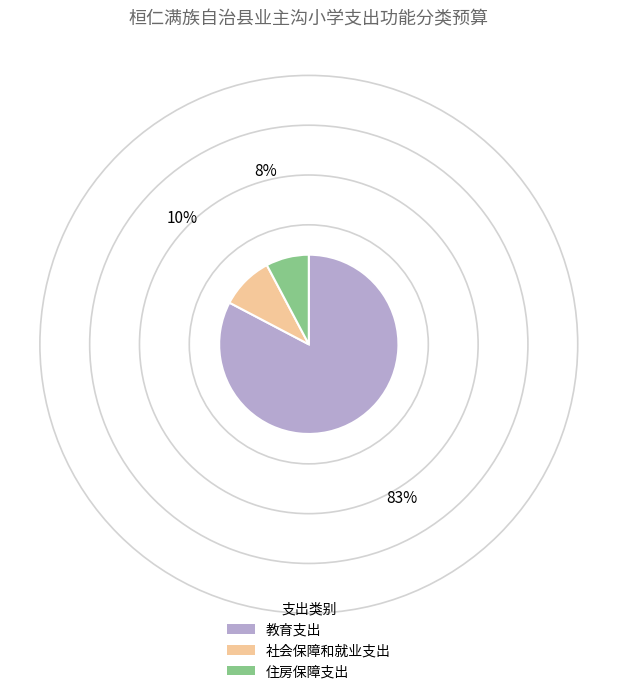

What is the largest slice in the pie chart?

教育支出